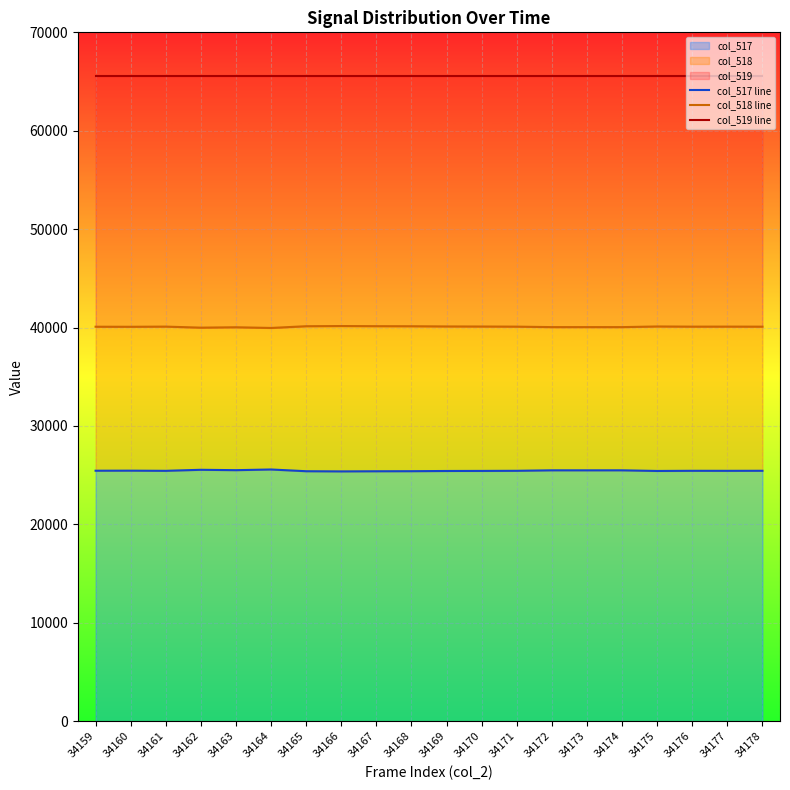

How many lines are shown in the chart?

3